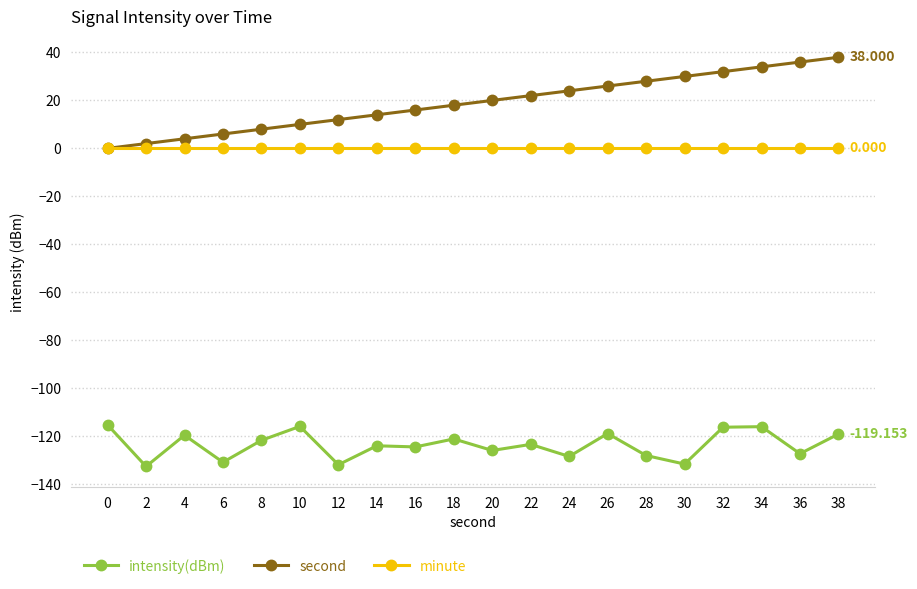

Count the number of categories in the chart.

20